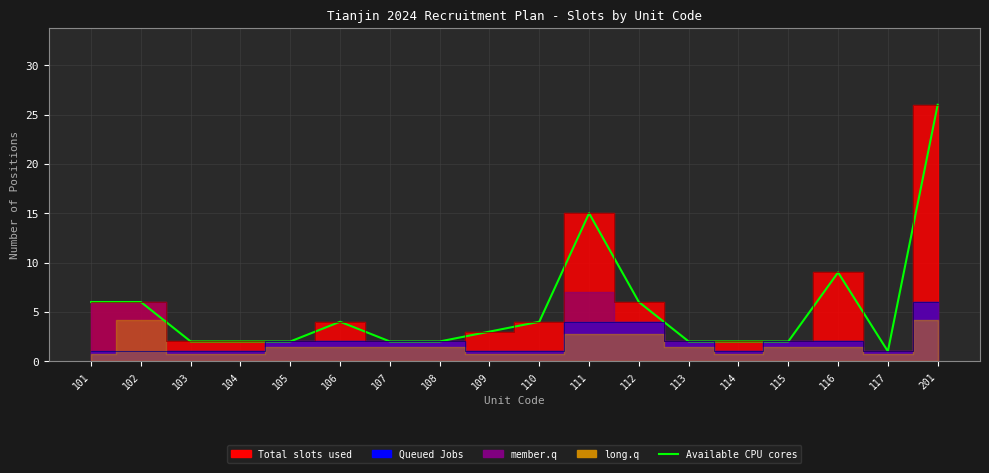

The value at 114 is 2. True or false?

True